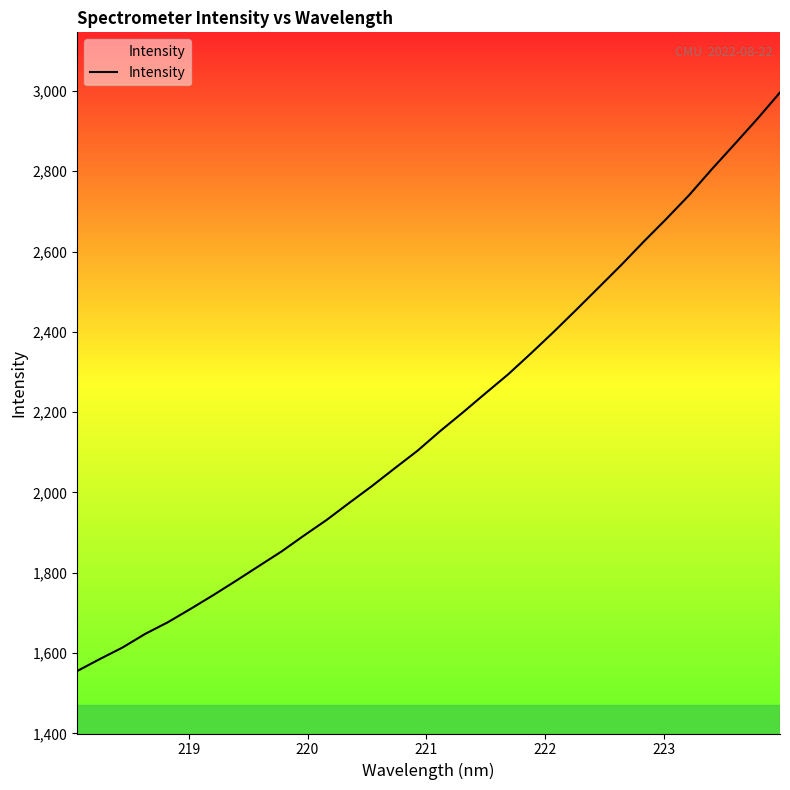

What is the difference between the maximum and minimum values?

1440.9